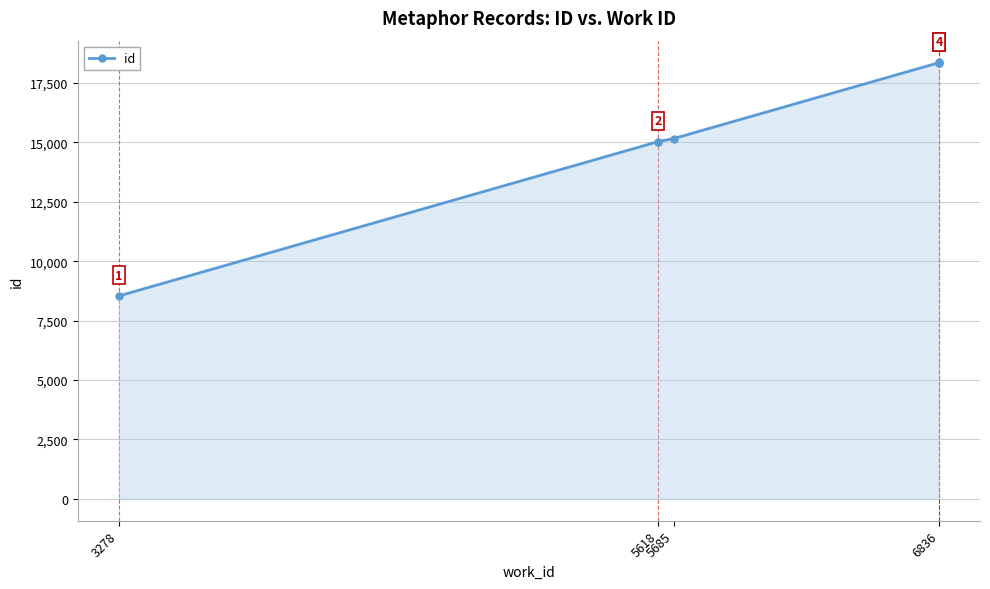

True or false: the data shows 31207 at 6836.

False